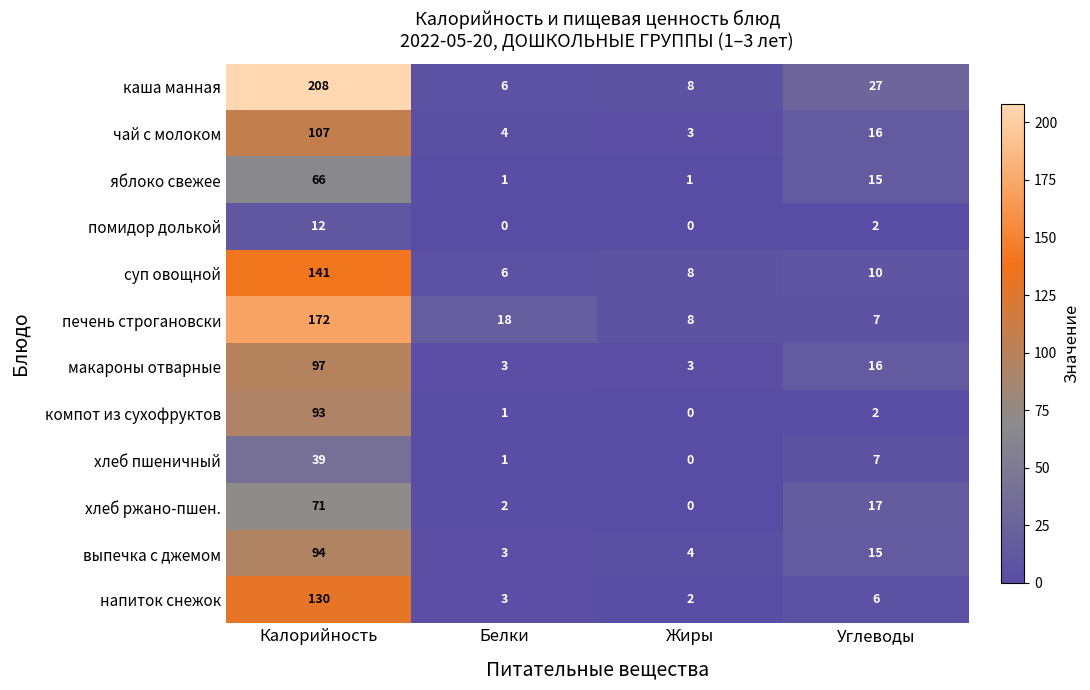

What is the total value across all series at Белки?

48